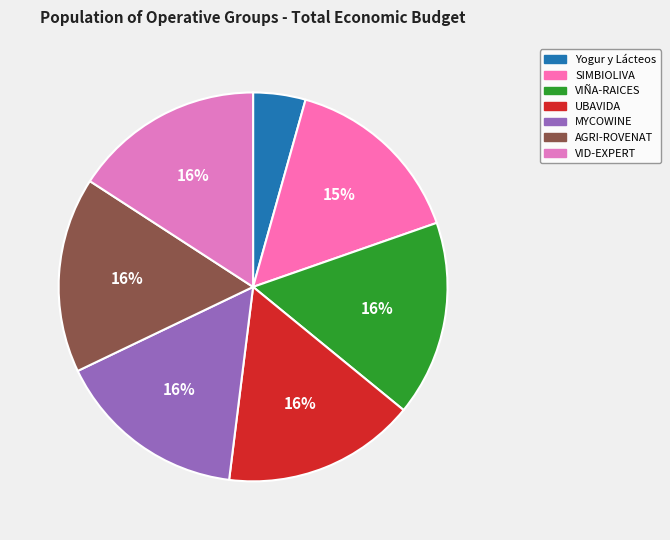

What is the ratio of the value at Yogur y Lácteos to the value at AGRI-ROVENAT?

0.3